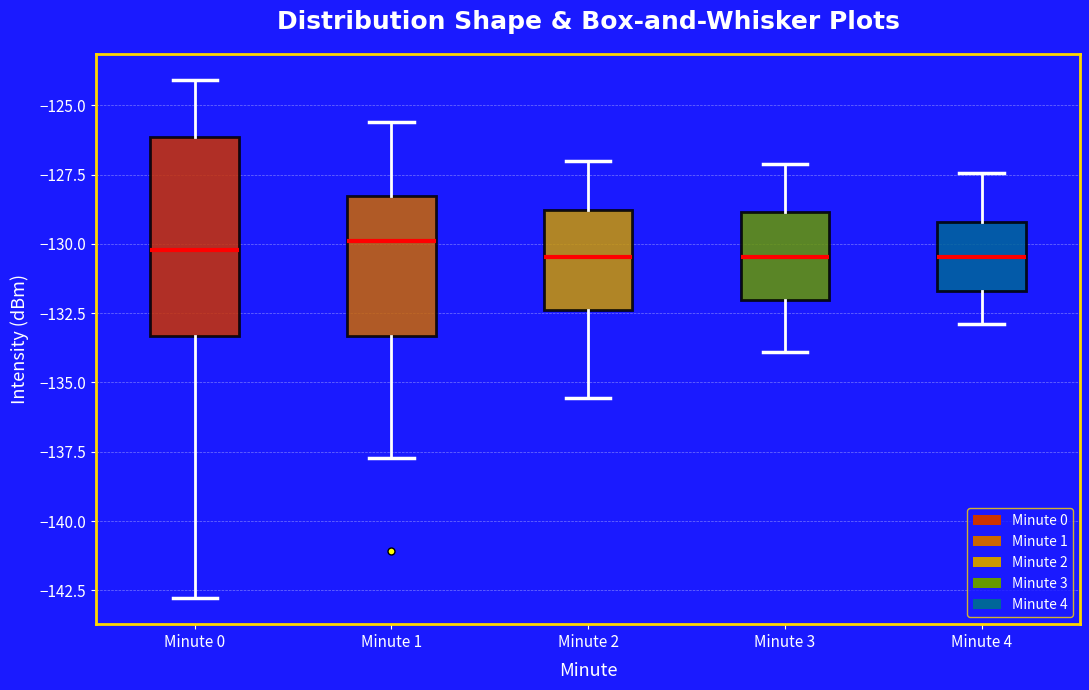

Comparing the boxes themselves (not the whiskers), which one is the tallest?

Minute 0